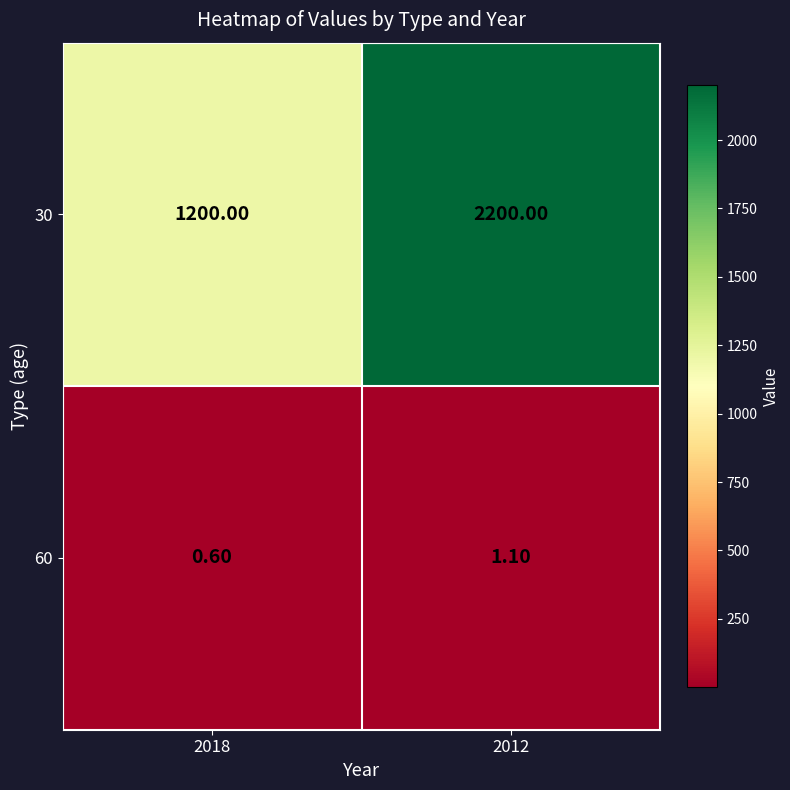

What is the difference between the 30 values at 2012 and 2018?

1000.0